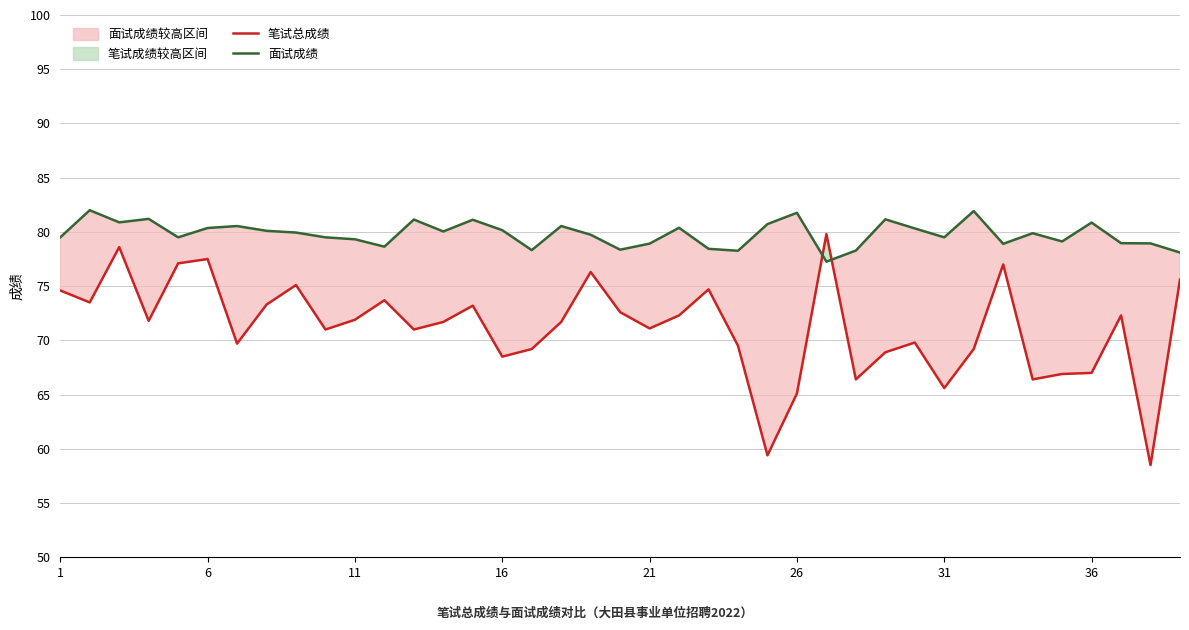

What is the value of the 面试成绩 point at the 6th from the left?

80.4